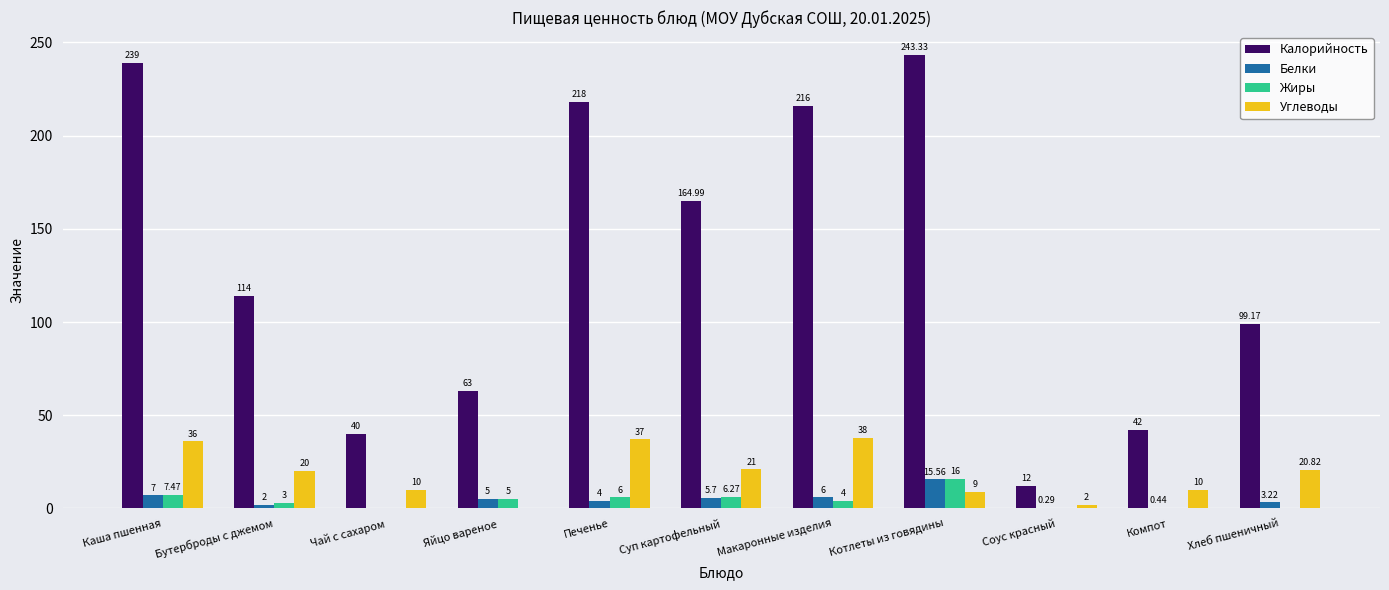

Between Каша пшенная and Бутерброды с джемом, which series saw the biggest shift?

Калорийность